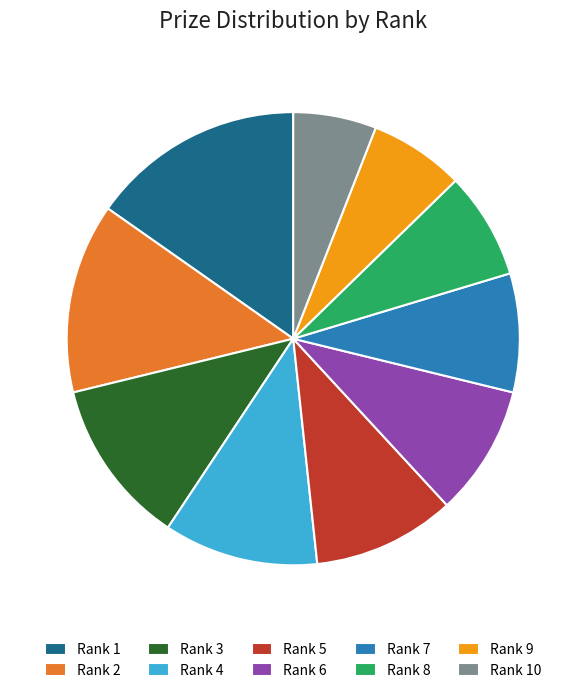

Is it true that Rank 5 is 10% of the pie?

True